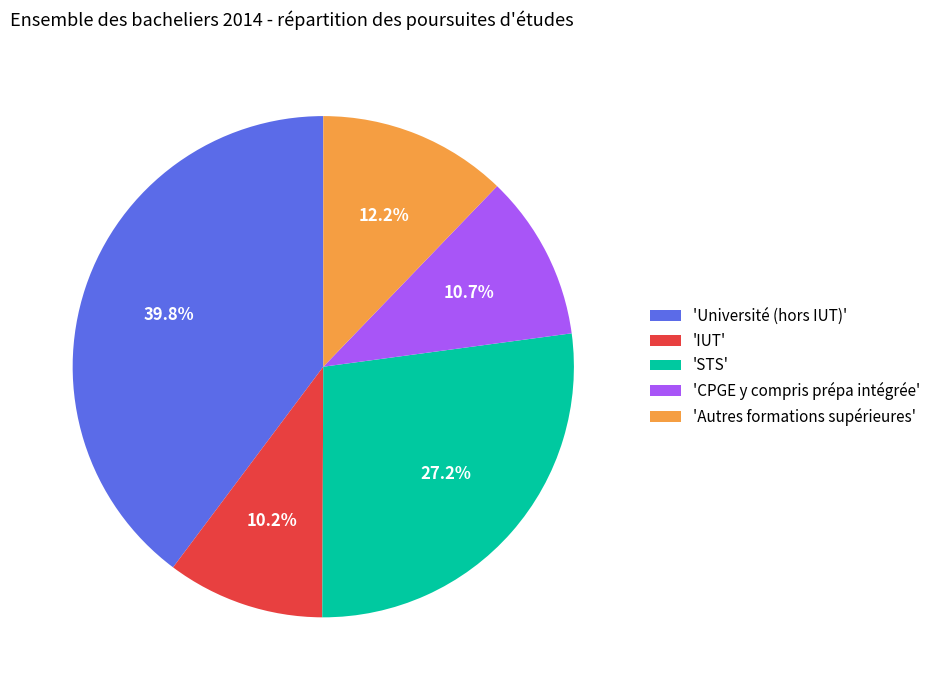

How many slices are in this pie chart?

5